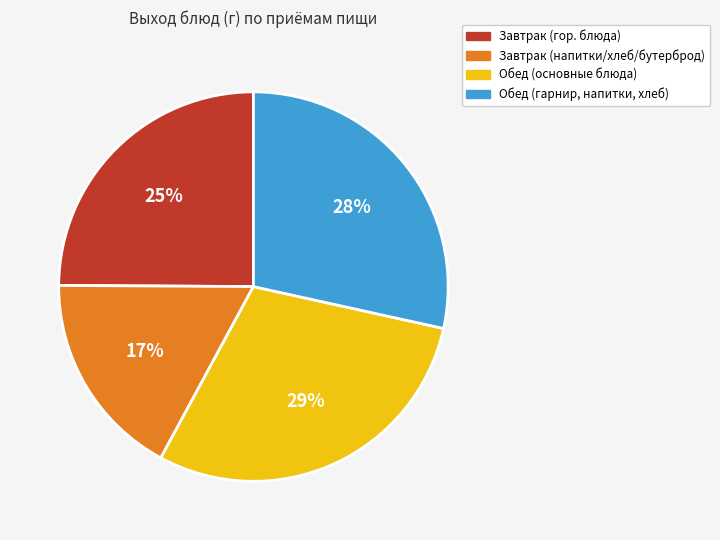

The Завтрак (гор. блюда) slice represents 25% of the pie. True or false?

True